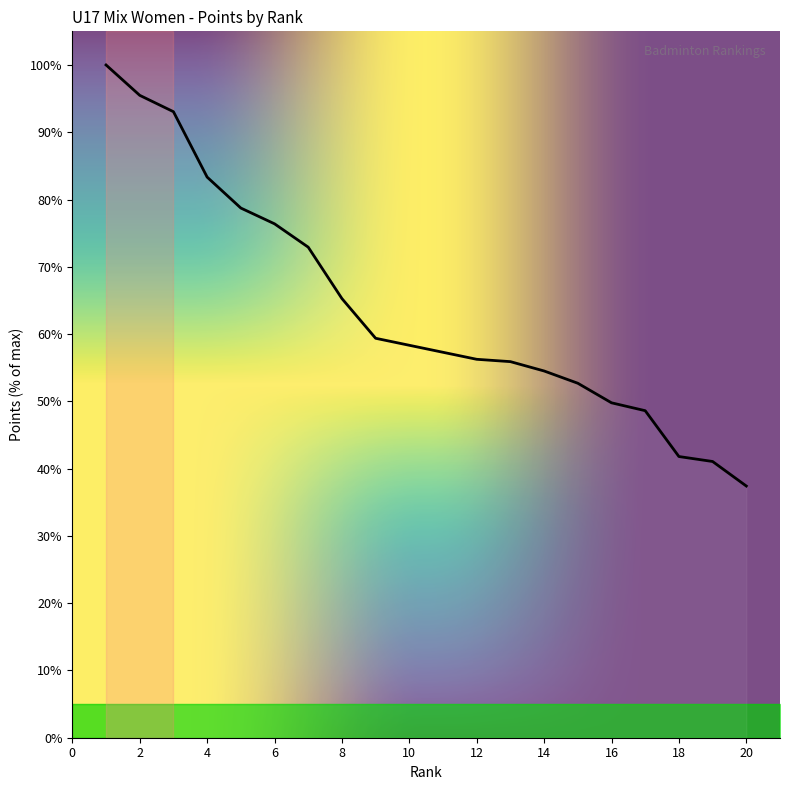

What is the greatest value displayed?

100.0